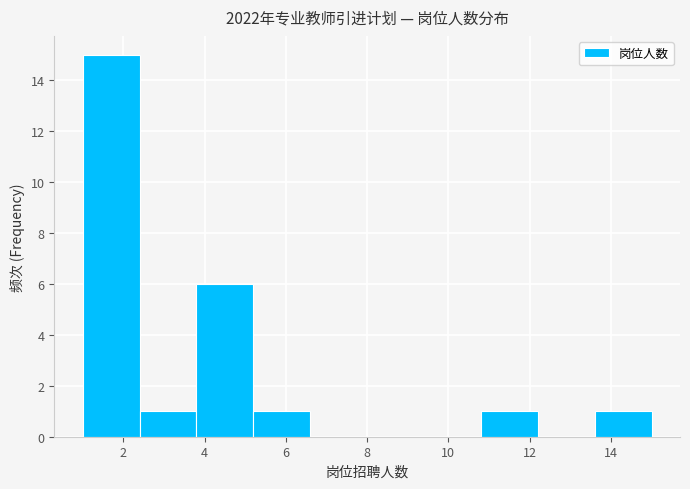

Reading left to right, list every bar in this chart as the range it spans on the x-axis followed by its height. The values are not printed on the chart, so give them approximately, as read against the axis.

1.0 to 2.4: 15
2.4 to 3.8: 1
3.8 to 5.2: 6
5.2 to 6.6: 1
6.6 to 8.0: 0
8.0 to 9.4: 0
9.4 to 10.8: 0
10.8 to 12.2: 1
12.2 to 13.6: 0
13.6 to 15.0: 1